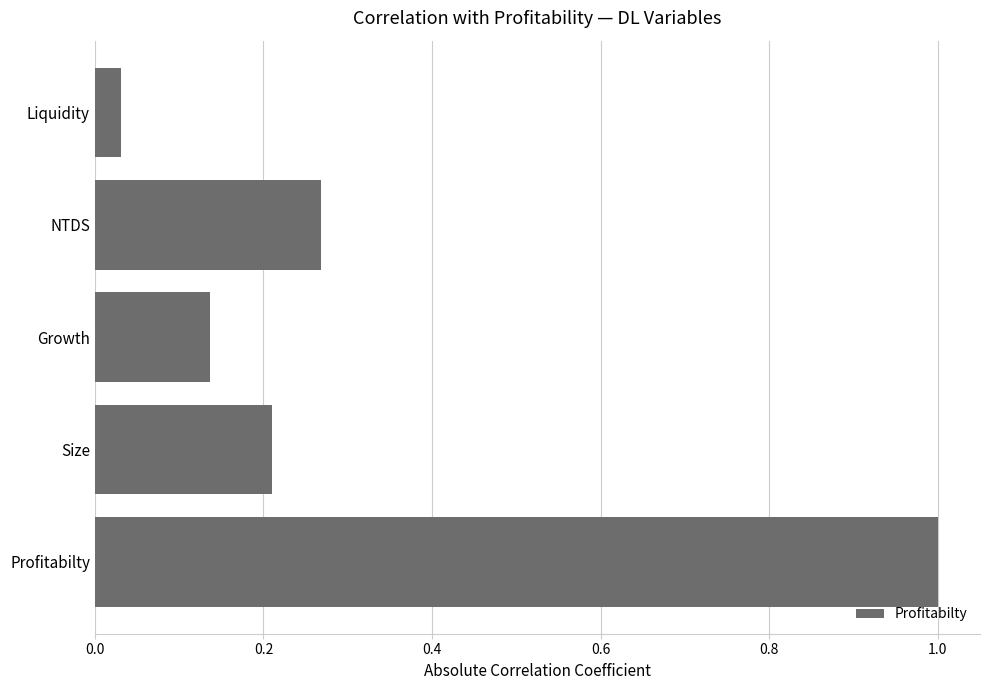

How many distinct data groups are displayed?

1